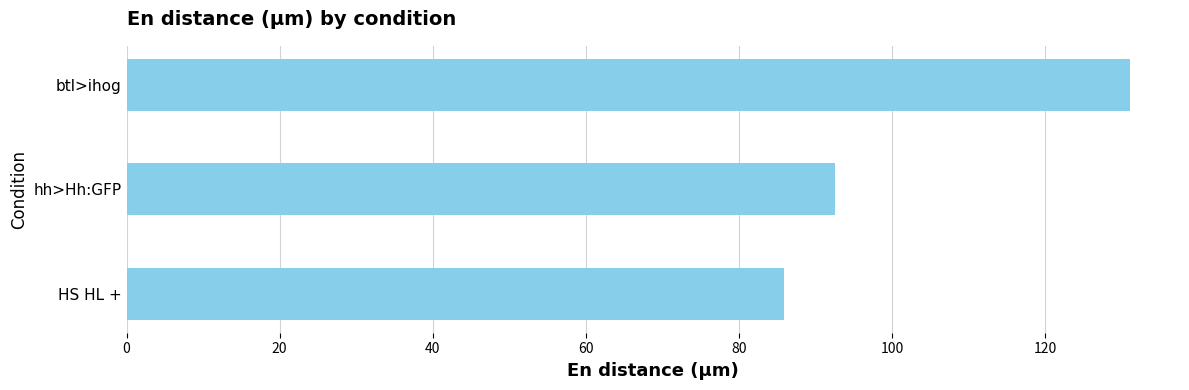

The value at HS HL + is 85.9. True or false?

True